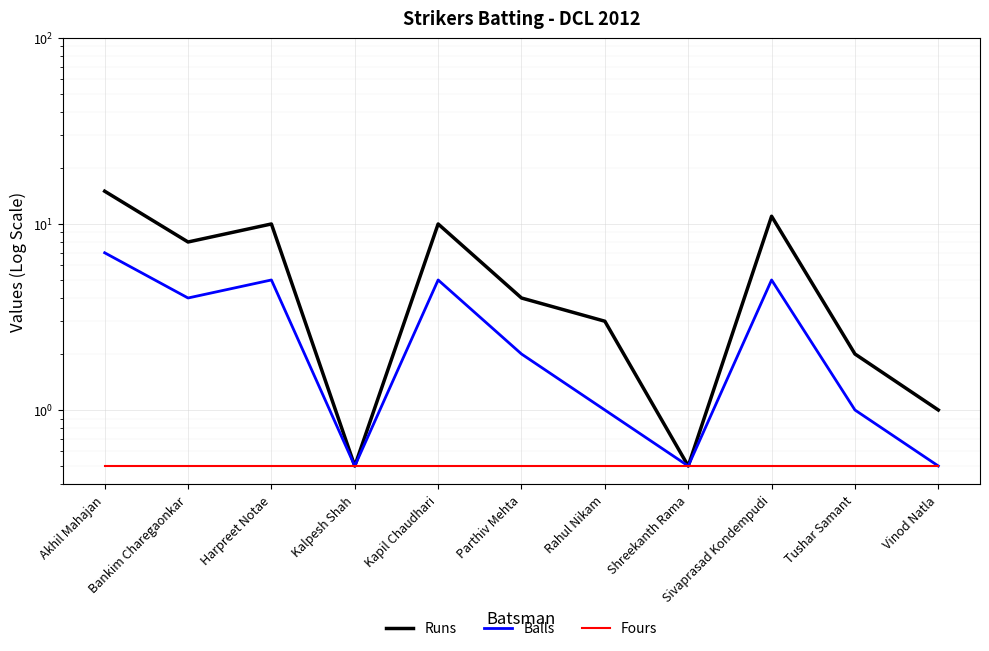

At which category is the sum across all series the highest?

Akhil Mahajan